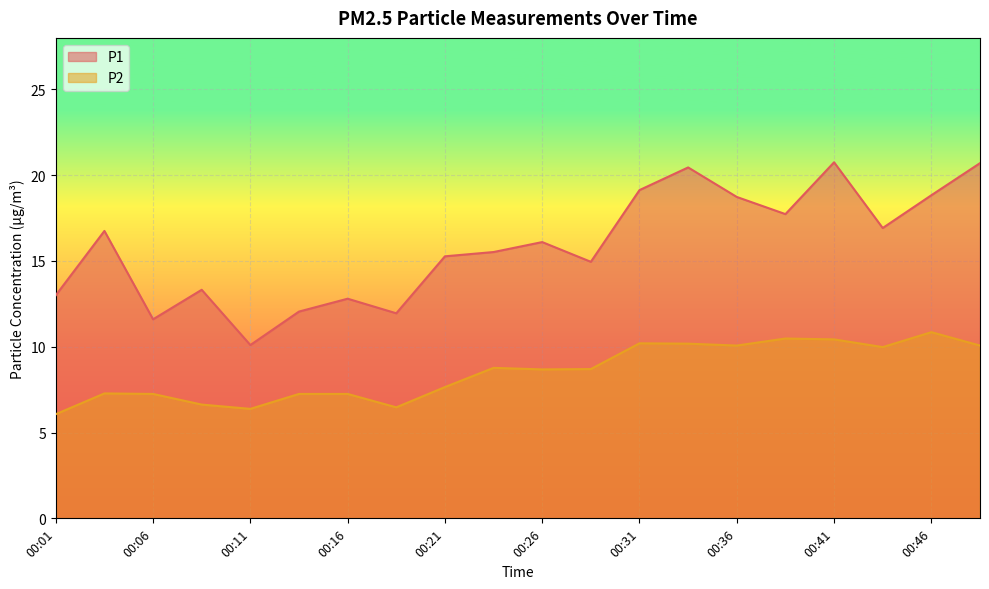

The P2 series shows 7.7 at 00:21. True or false?

True